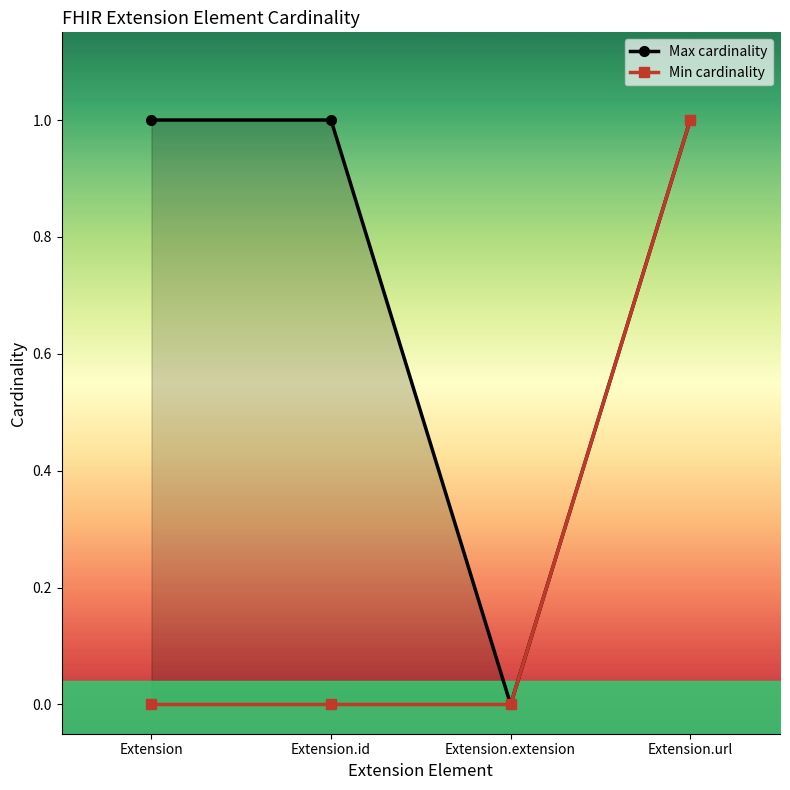

Reading left to right, list all the values displayed in this chart.

Max cardinality: Extension=1	Extension.id=1	Extension.extension=0	Extension.url=1
Min cardinality: Extension=0	Extension.id=0	Extension.extension=0	Extension.url=1